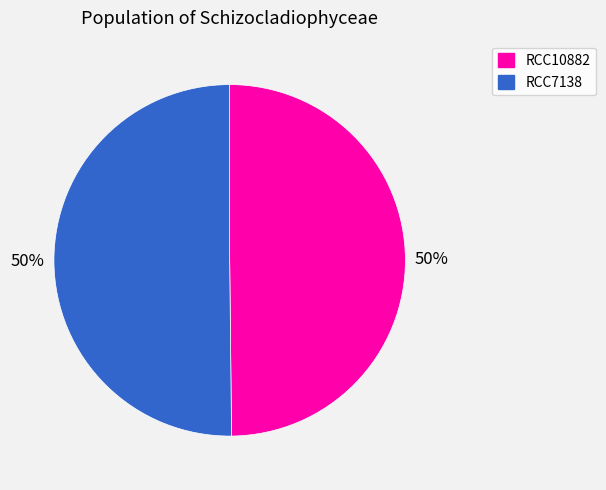

Count the number of slices in the pie.

2